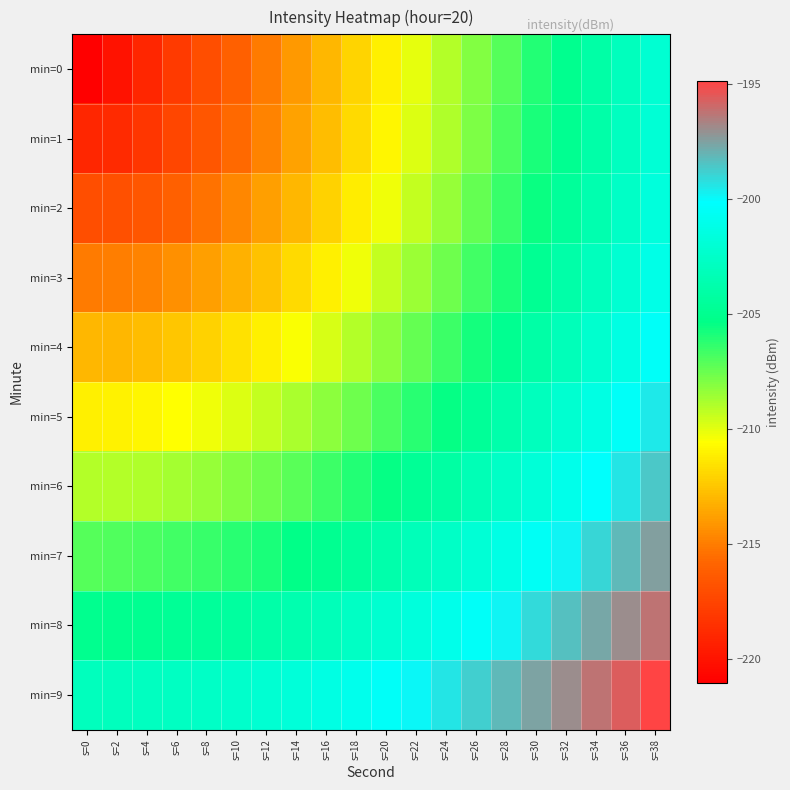

Between s=32 and s=22, which is larger?

s=32